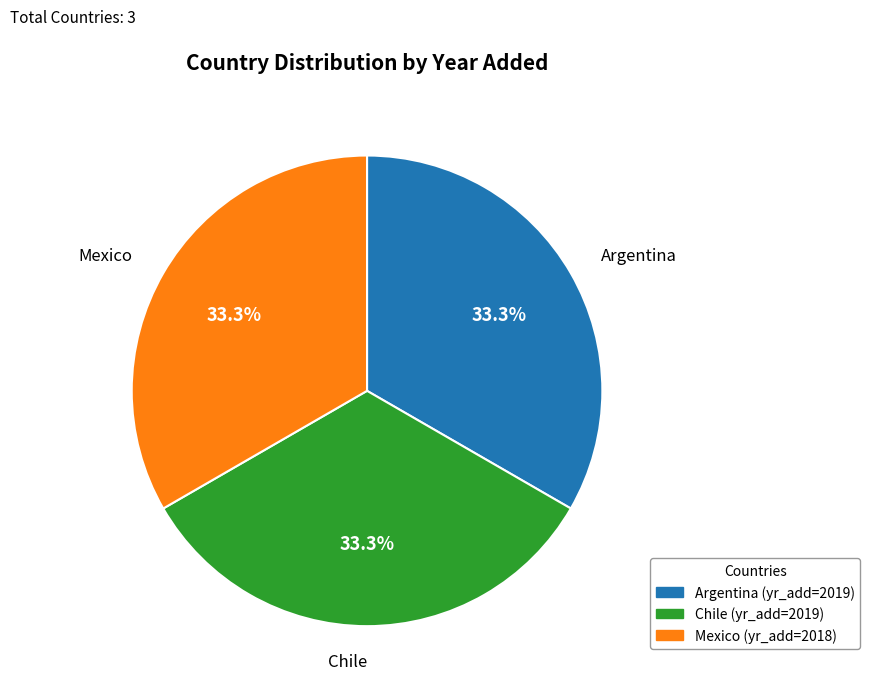

Combined, what portion of the pie is Argentina and Mexico?

66.7%